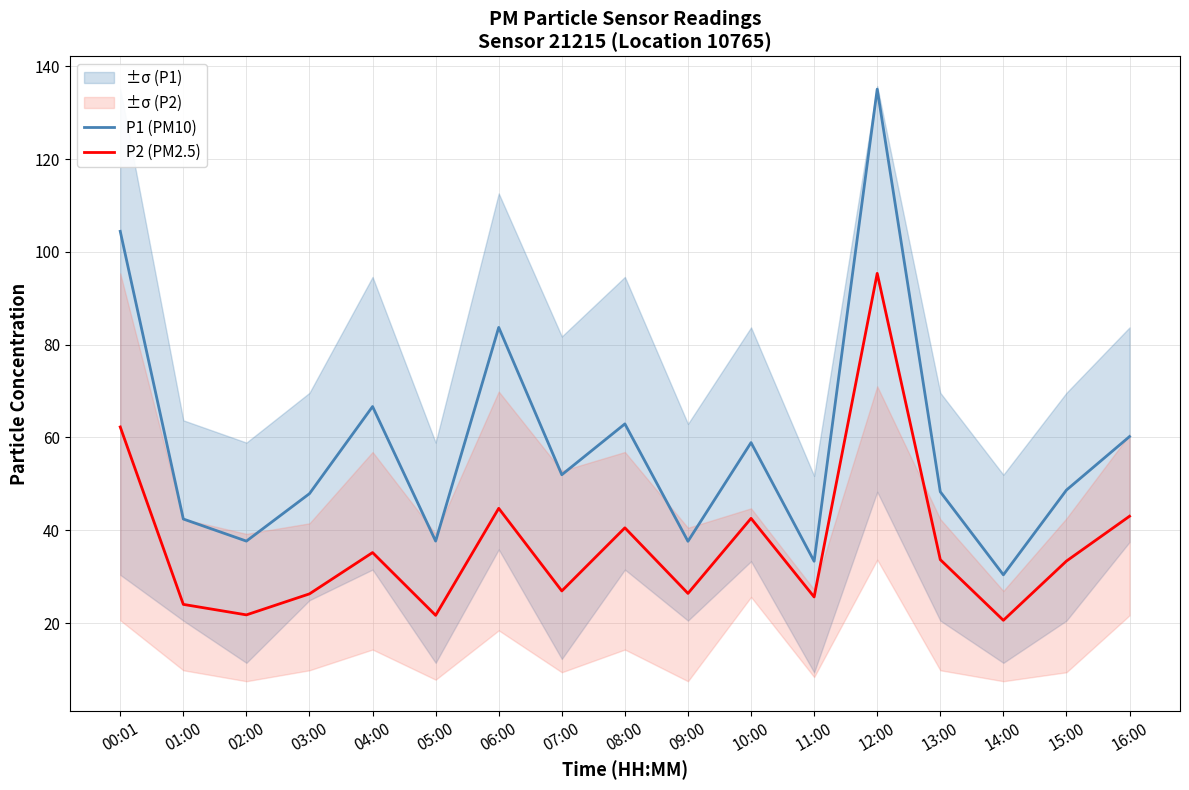

True or false: P2 (PM2.5) has a value of 43.0 at 16:00.

True